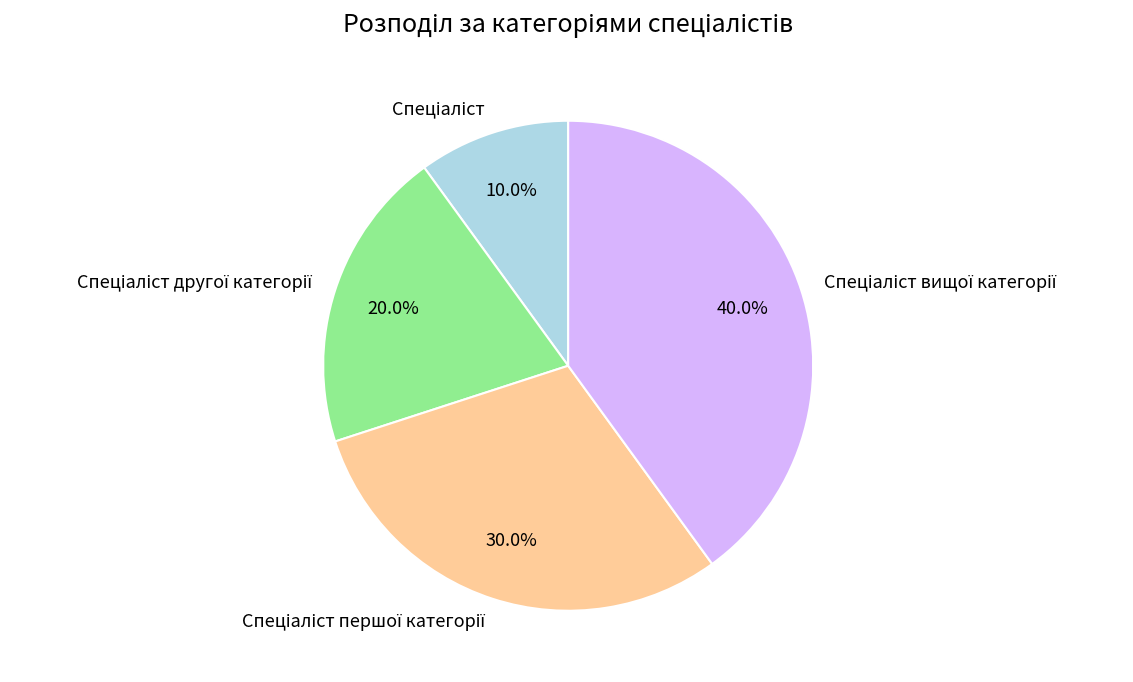

How many slices are in this pie chart?

4